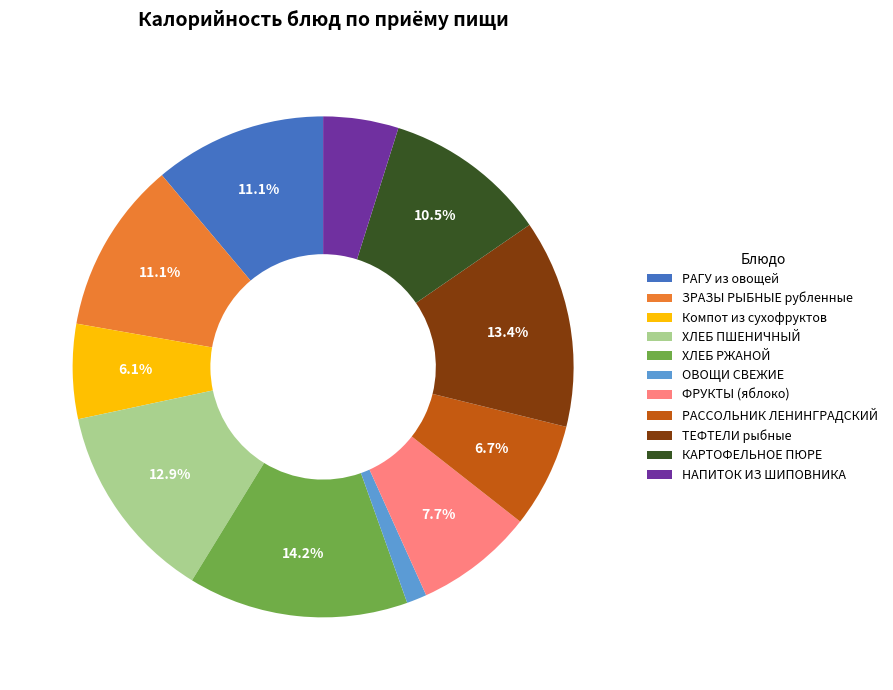

To the nearest percent, what percentage of the pie is РАГУ из овощей?

11%